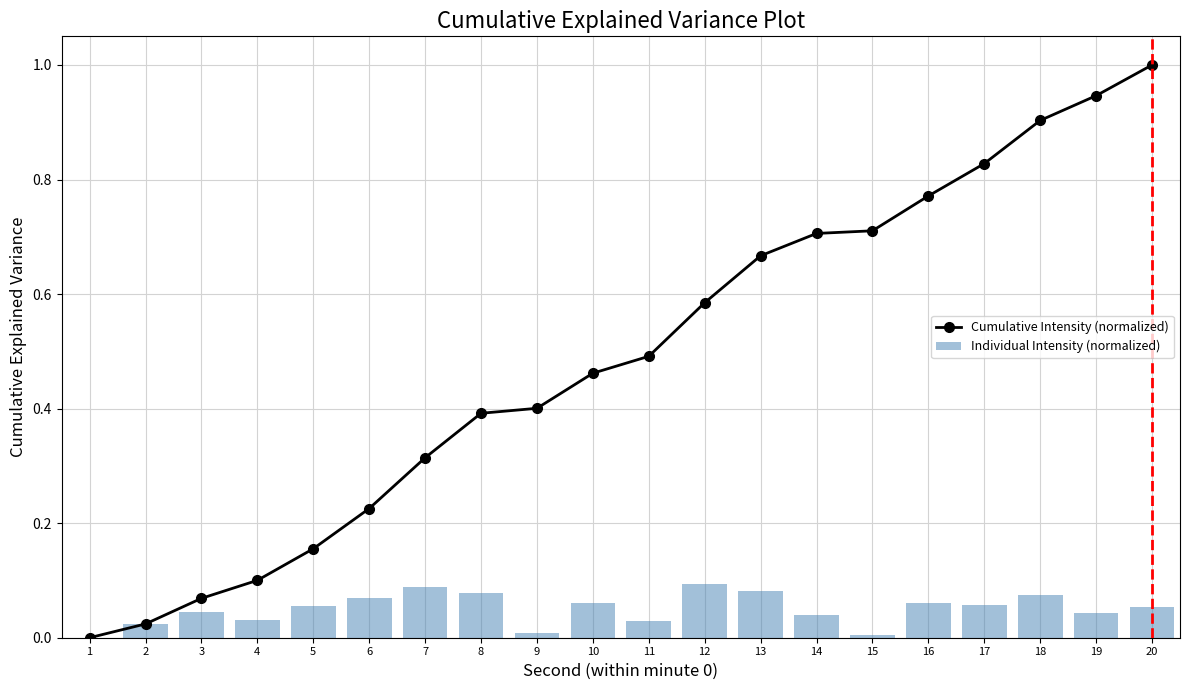

Rank the series by their average value, from lowest to highest.

Individual Intensity (normalized), Cumulative Intensity (normalized)